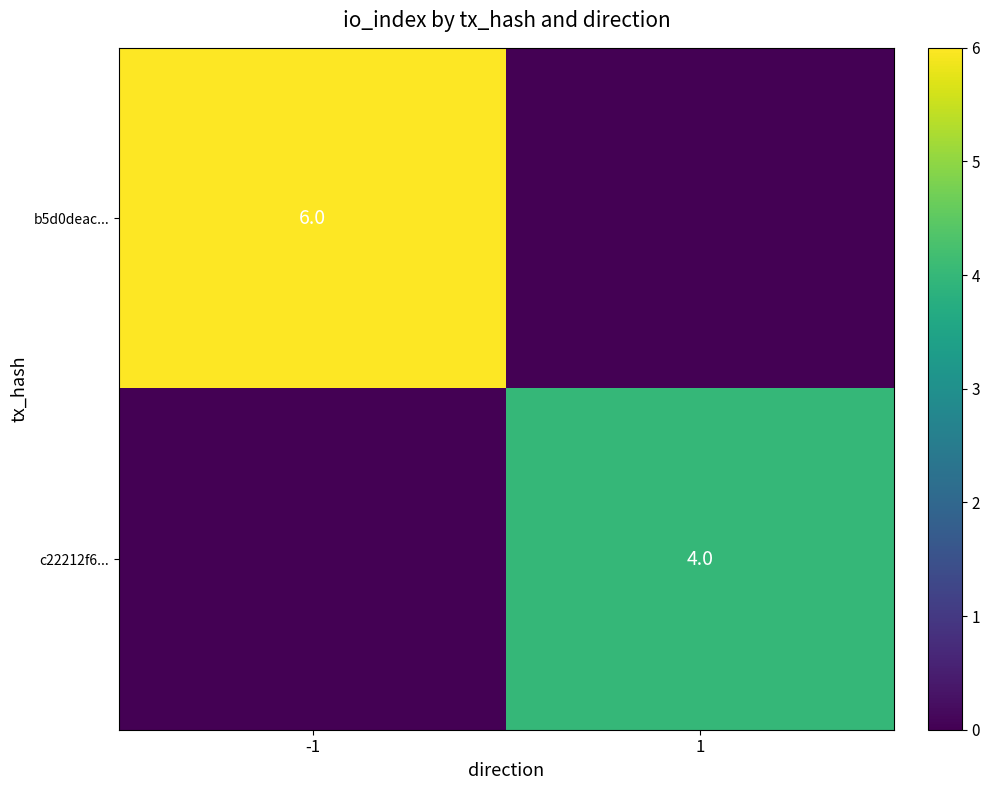

Is it true that b5d0deac... equals 3 at -1?

False